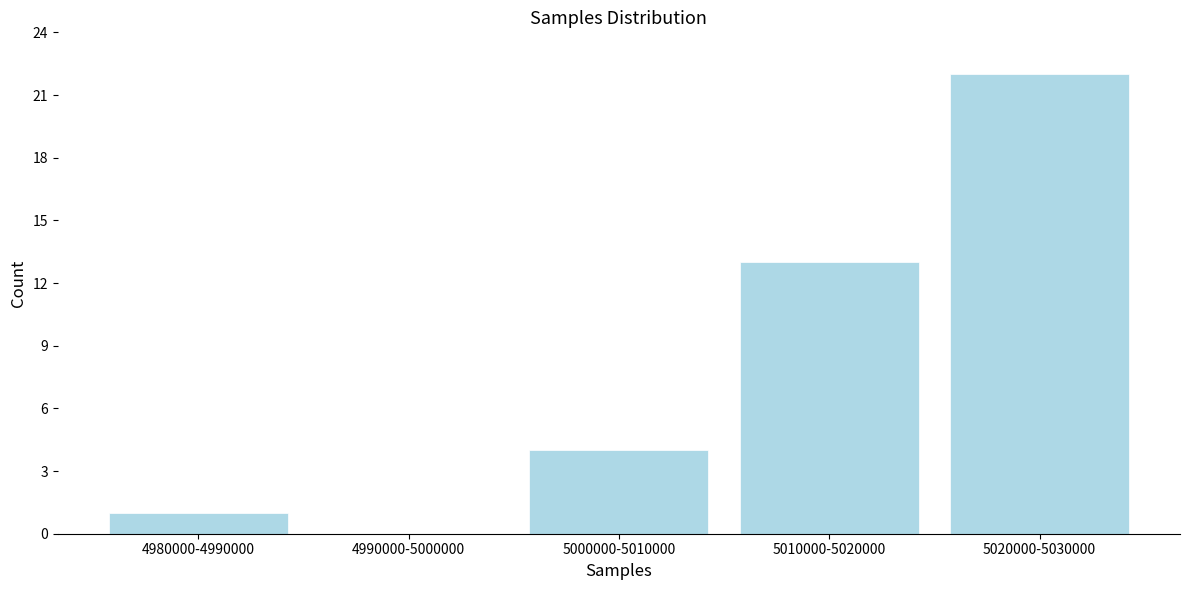

Reading right to left, extract all data points from this chart.

5020000-5030000=22	5010000-5020000=13	5000000-5010000=4	4990000-5000000=0	4980000-4990000=1